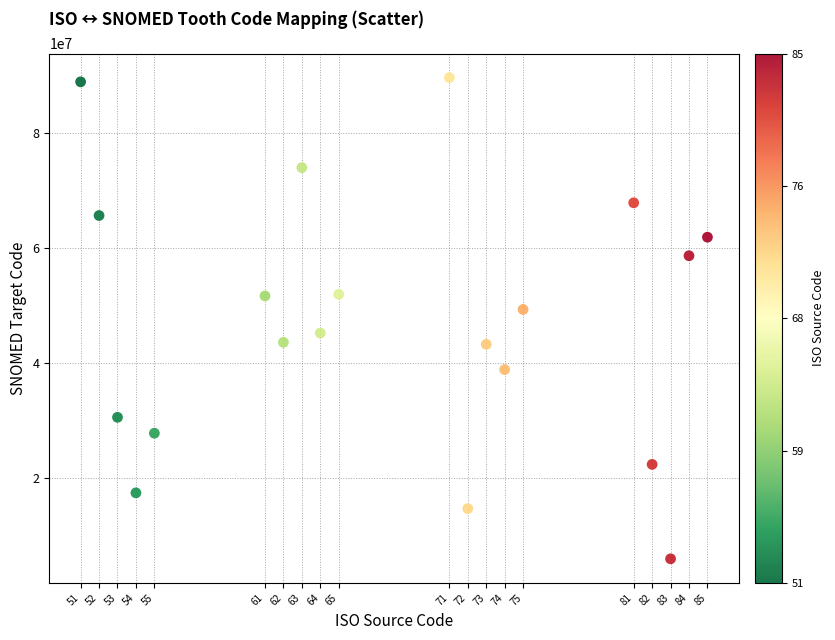

What Y value in the scatter plot is closest to 47807006?

49330006